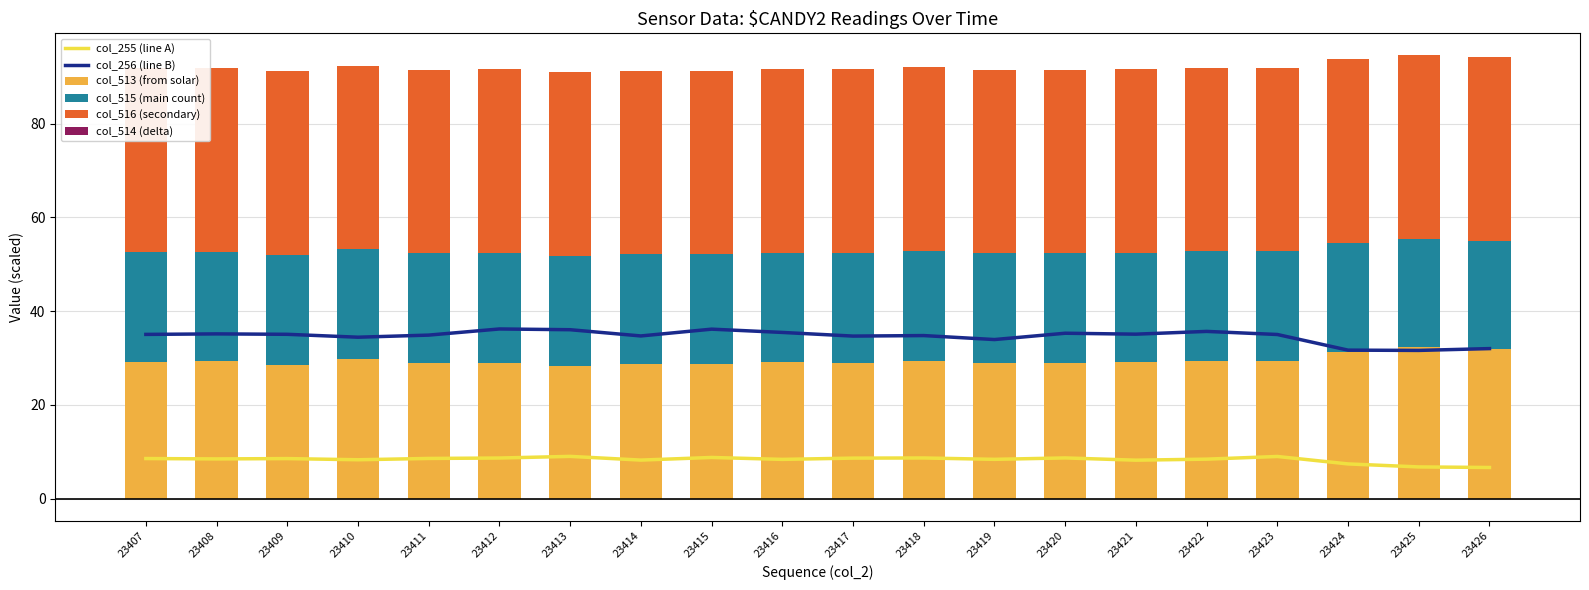

Which category has the lowest value in the col_513 (from solar) series?

23413